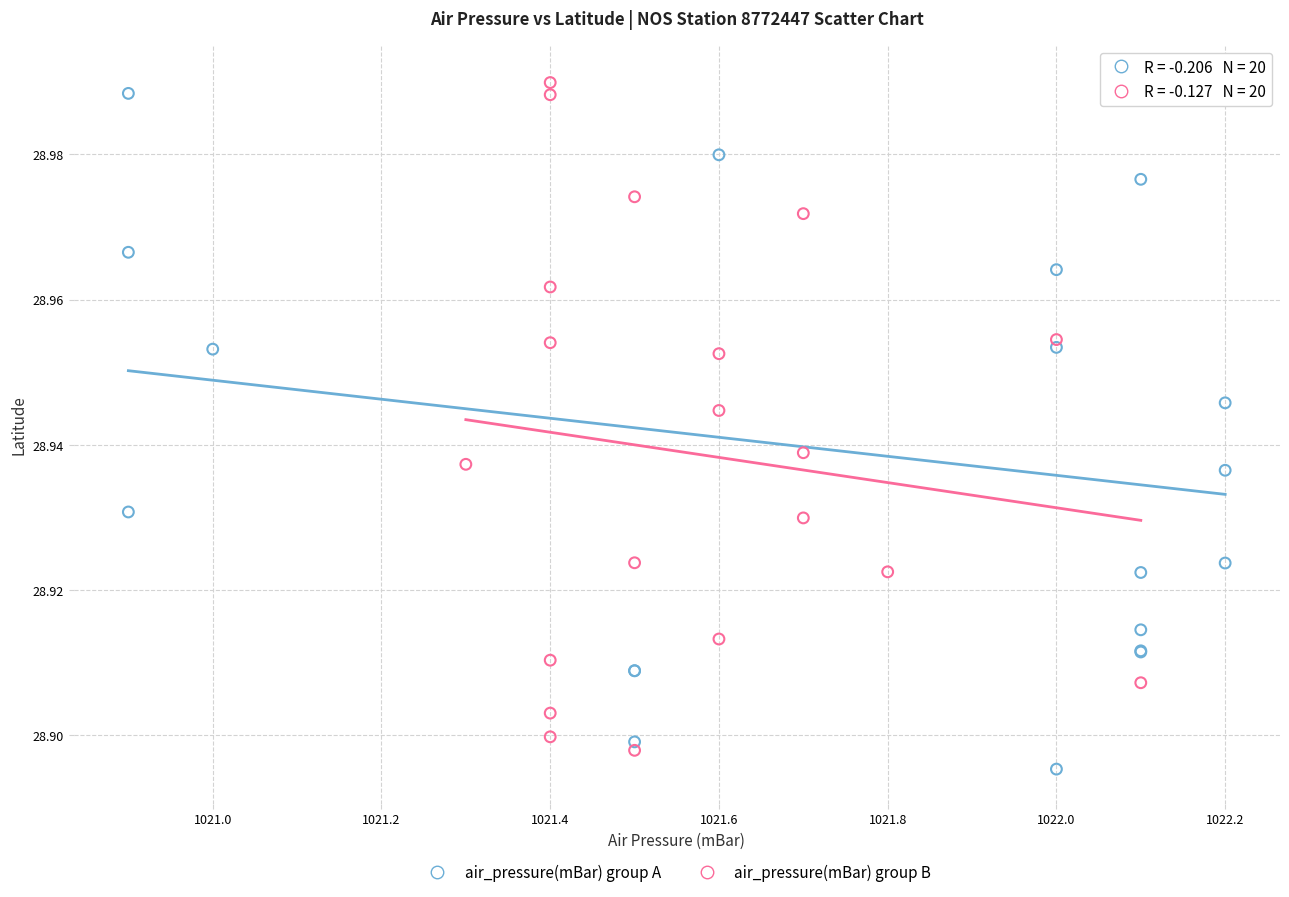

Which series contains the lowest Y value?

air_pressure(mBar) group A